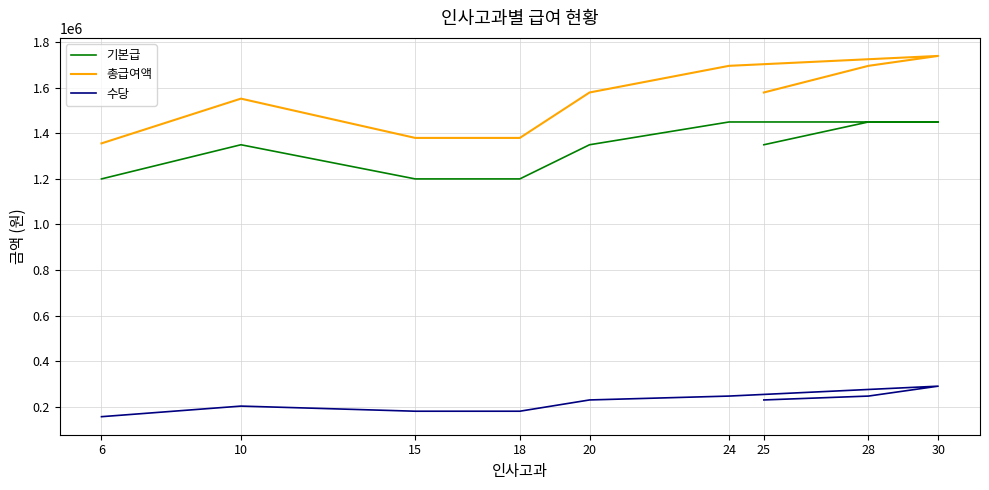

Which series has the widest spread of values?

총급여액